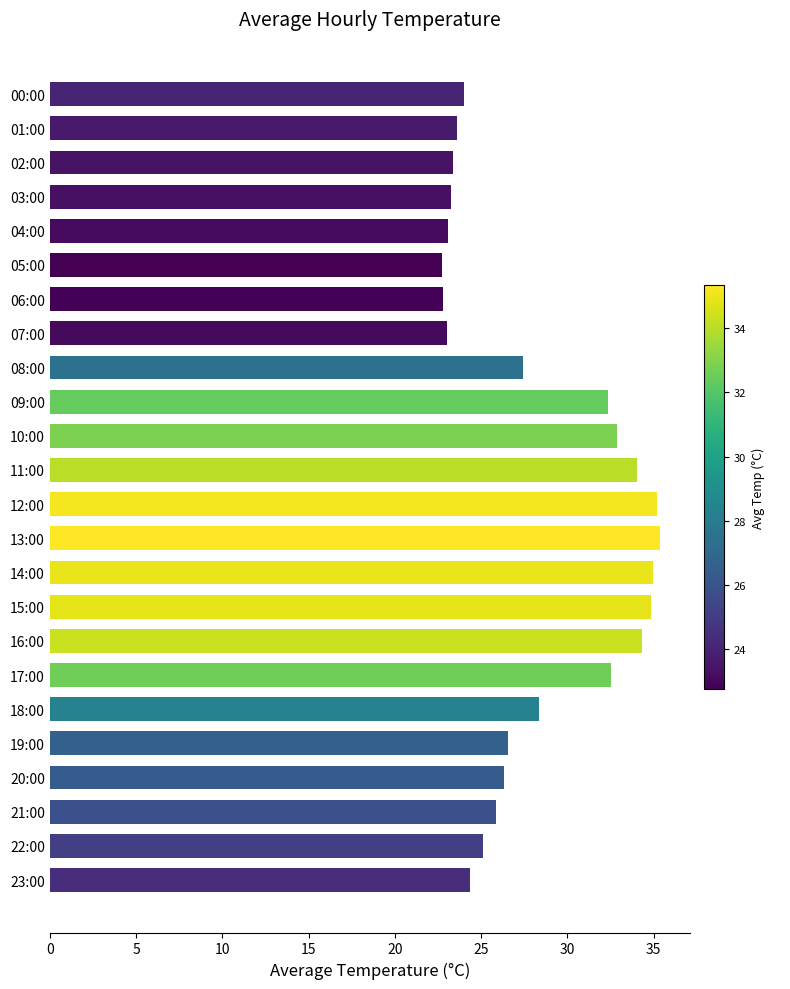

The value at 07:00 is 34.8. True or false?

False